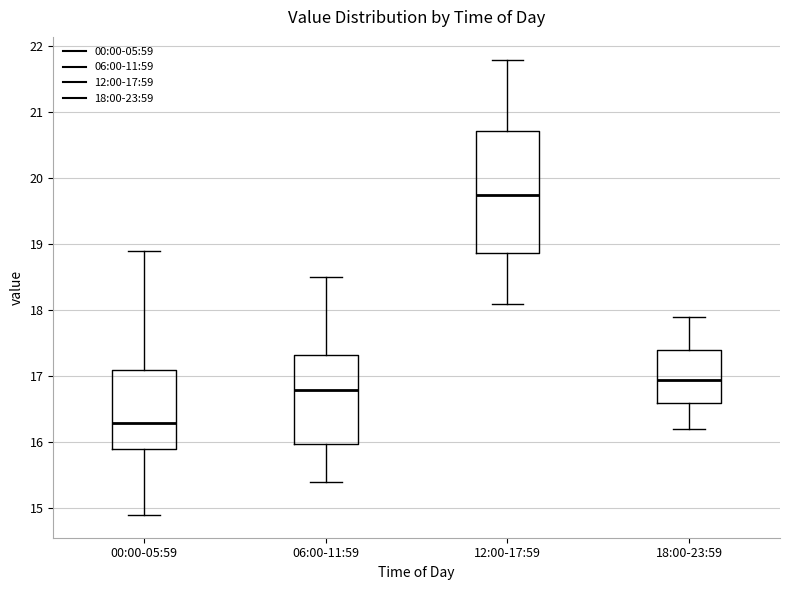

Comparing the boxes themselves (not the whiskers), which one is the tallest?

12:00-17:59